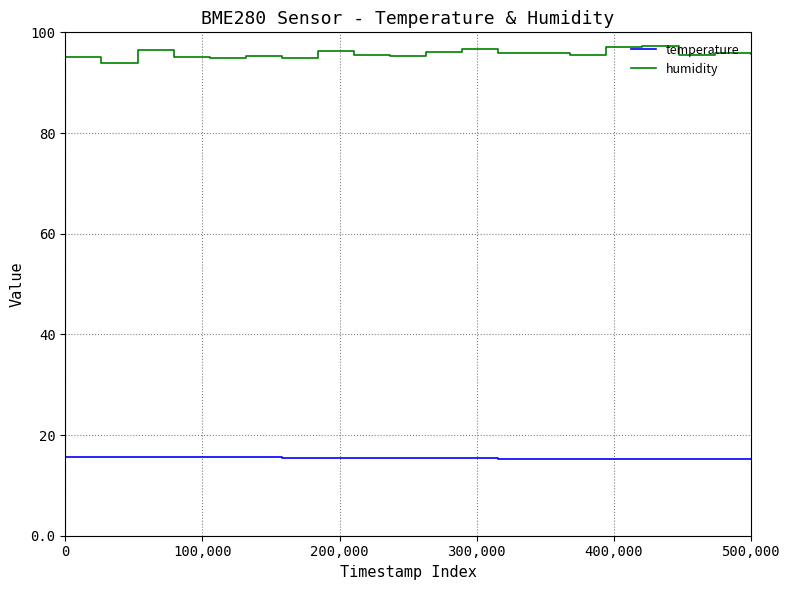

List the series in order of their overall mean, lowest first.

temperature, humidity